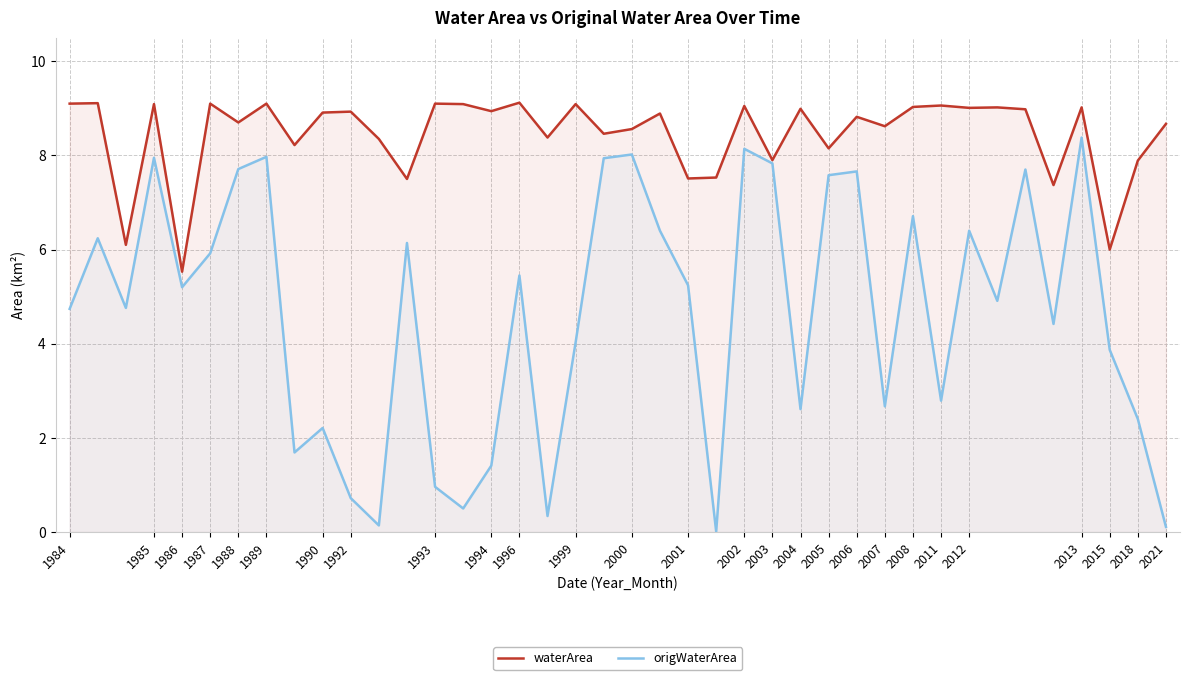

What is the sum of all waterArea values?

338.0